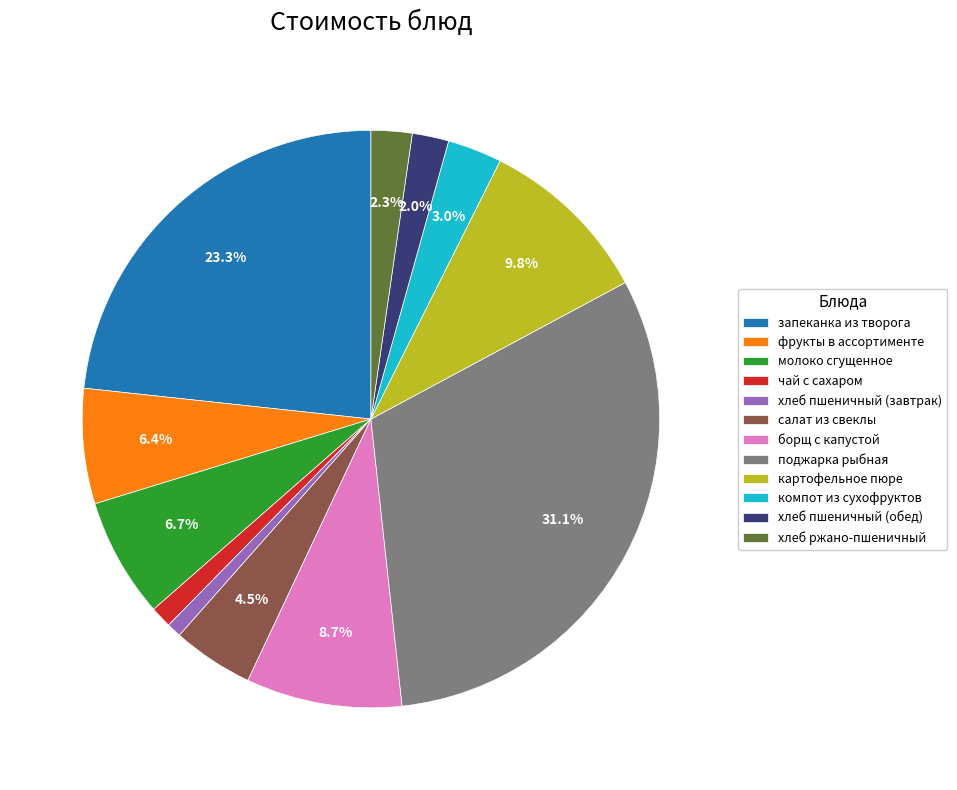

To the nearest percent, what percentage of the pie is компот из сухофруктов?

3%